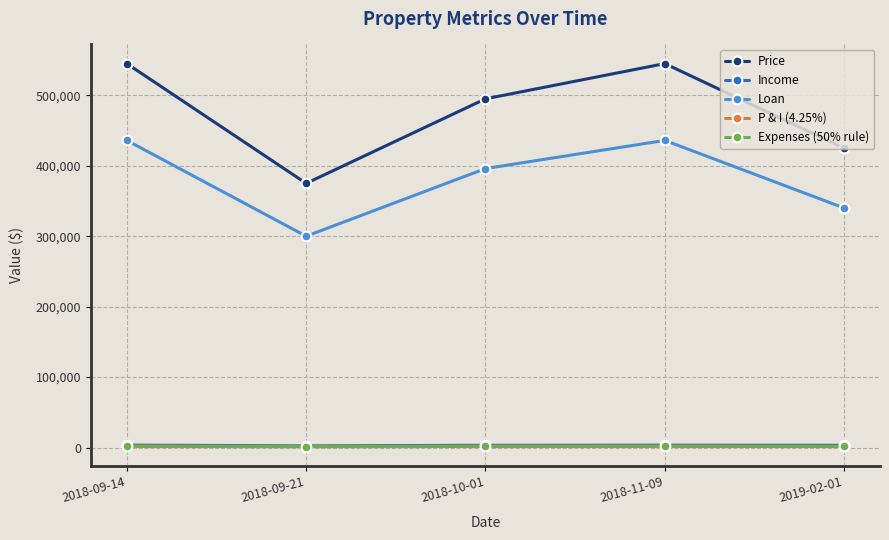

True or false: Loan and Expenses (50% rule) cross at least once.

False